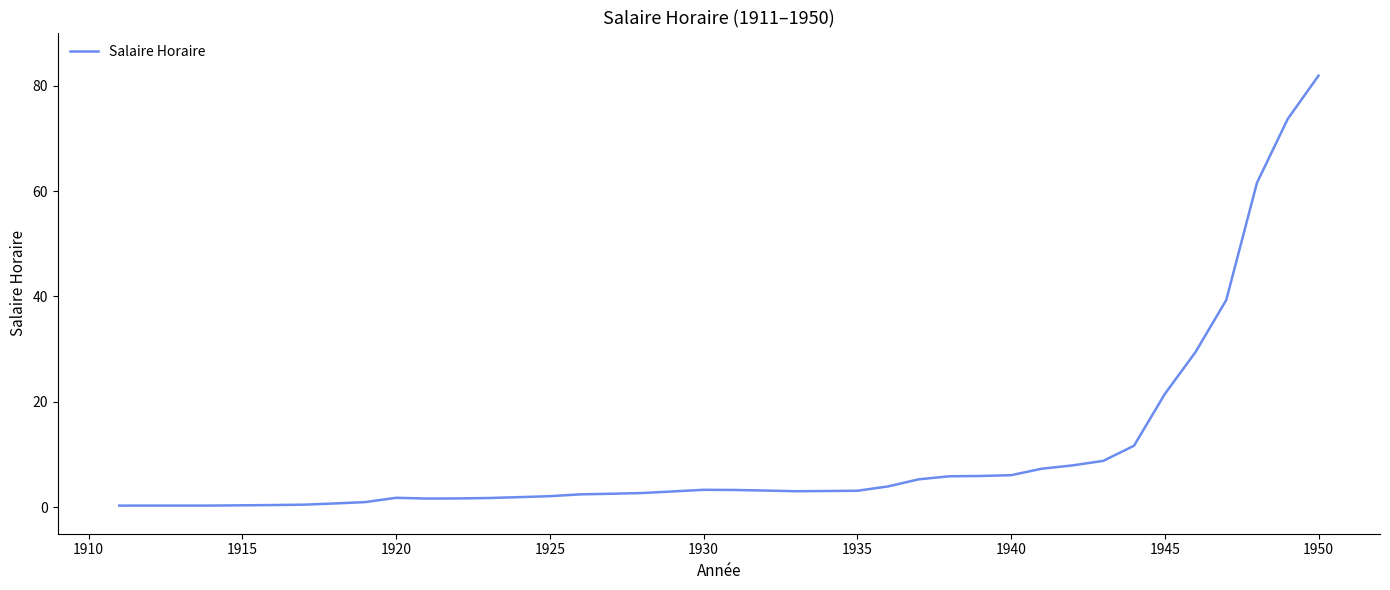

What is the maximum value shown in the chart?

81.9